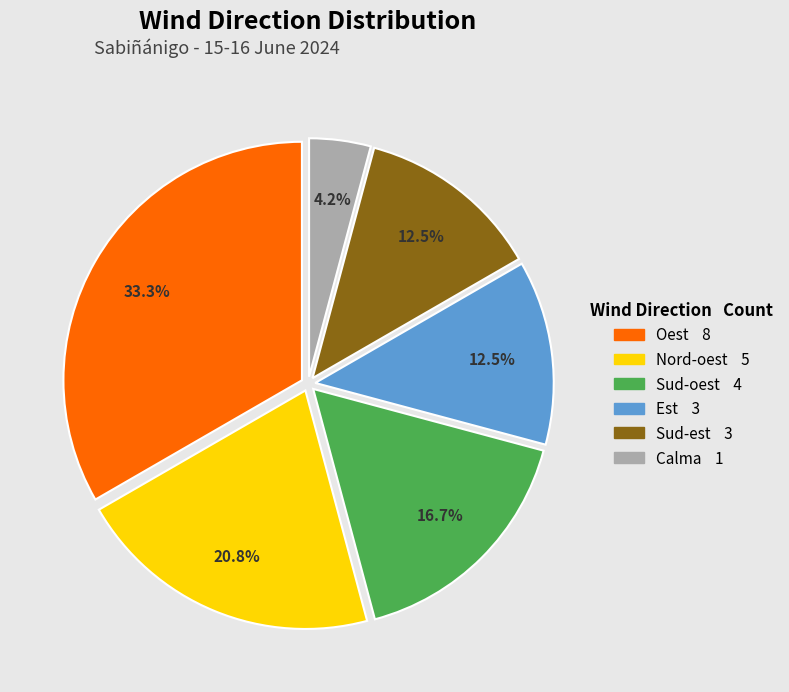

Do Calma and Est together represent more than half of the pie?

No